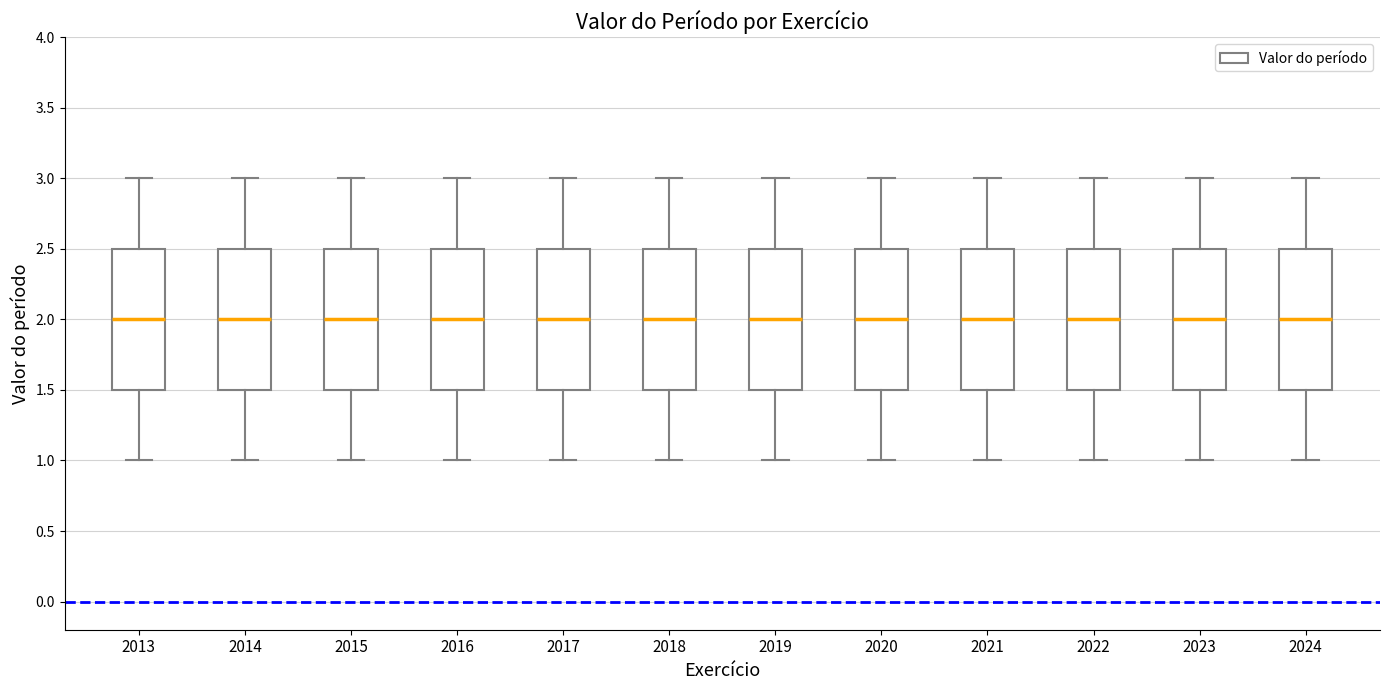

Reading left to right, transcribe this box plot: for each box, give where its median line is, the range the box spans, and where its two whiskers end, as read against the y-axis. The values are not printed on the chart, so give them approximately, as read against the axis.

2013: median 2.0, box 1.5 to 2.5, whiskers 1.0 to 3.0
2014: median 2.0, box 1.5 to 2.5, whiskers 1.0 to 3.0
2015: median 2.0, box 1.5 to 2.5, whiskers 1.0 to 3.0
2016: median 2.0, box 1.5 to 2.5, whiskers 1.0 to 3.0
2017: median 2.0, box 1.5 to 2.5, whiskers 1.0 to 3.0
2018: median 2.0, box 1.5 to 2.5, whiskers 1.0 to 3.0
2019: median 2.0, box 1.5 to 2.5, whiskers 1.0 to 3.0
2020: median 2.0, box 1.5 to 2.5, whiskers 1.0 to 3.0
2021: median 2.0, box 1.5 to 2.5, whiskers 1.0 to 3.0
2022: median 2.0, box 1.5 to 2.5, whiskers 1.0 to 3.0
2023: median 2.0, box 1.5 to 2.5, whiskers 1.0 to 3.0
2024: median 2.0, box 1.5 to 2.5, whiskers 1.0 to 3.0